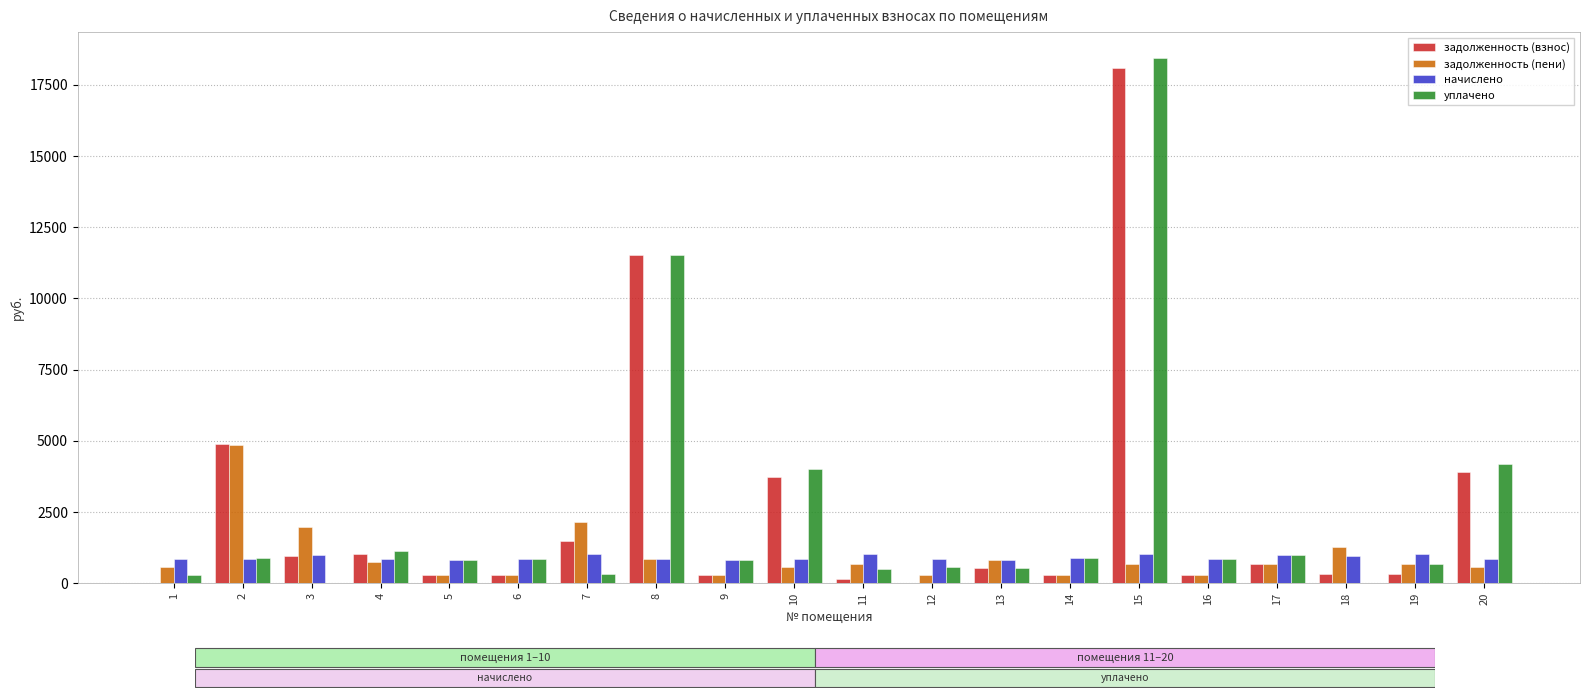

Is the value of задолженность (пени) at 6 greater than the value of уплачено at 20?

No